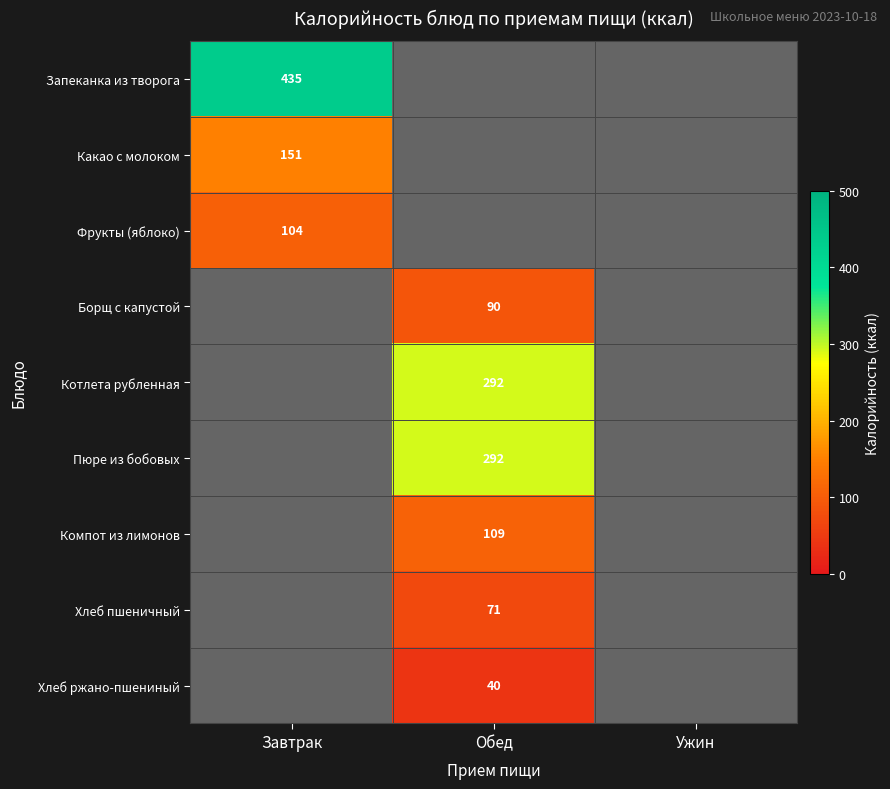

The value of Пюре из бобовых at Обед is 507. True or false?

False